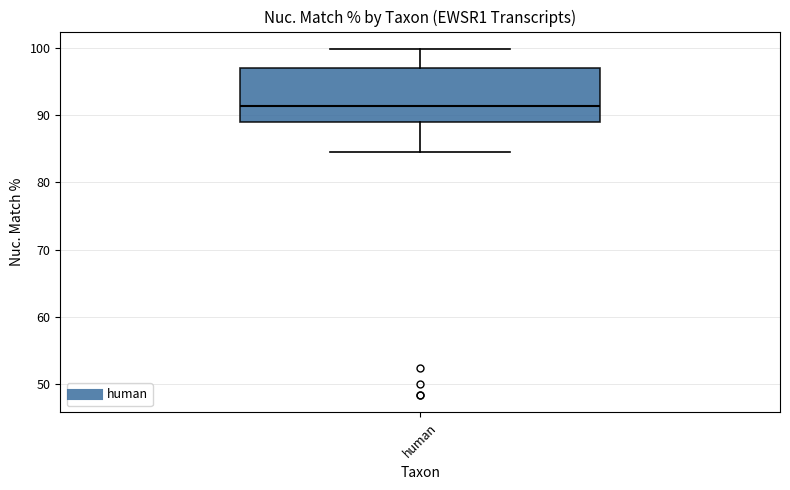

Where is the upper edge of the box for human on the y-axis? The values are not printed on the chart, so give them approximately, as read against the axis.

97